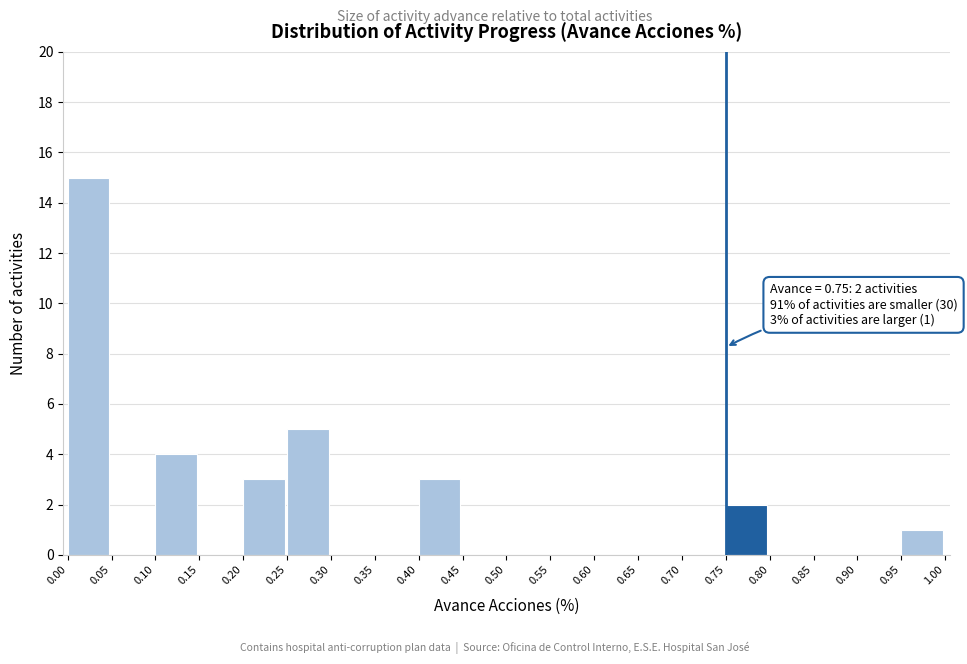

Over which range of the x-axis is the bar tallest?

0.00 to 0.05